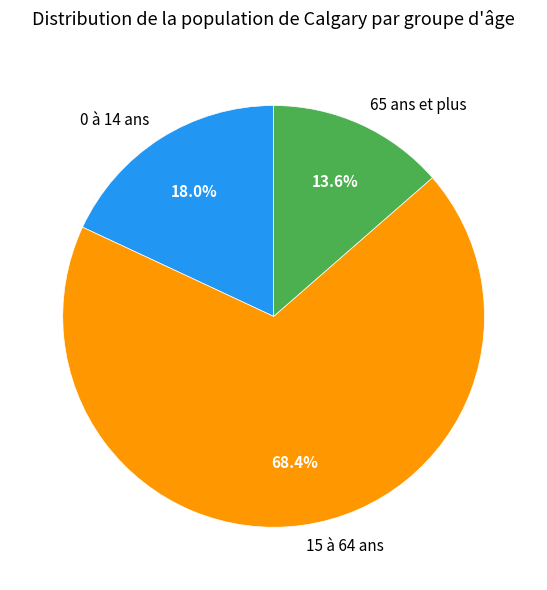

To the nearest percent, what is the difference between the largest and smallest slice percentages?

55%